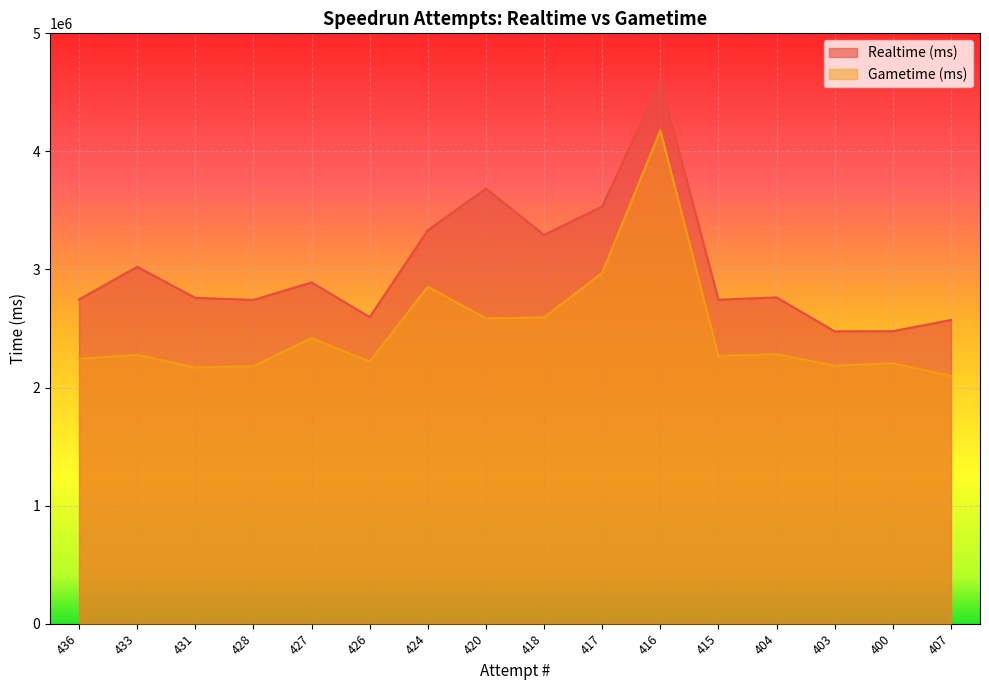

The Gametime (ms) series shows 964088 at 427. True or false?

False